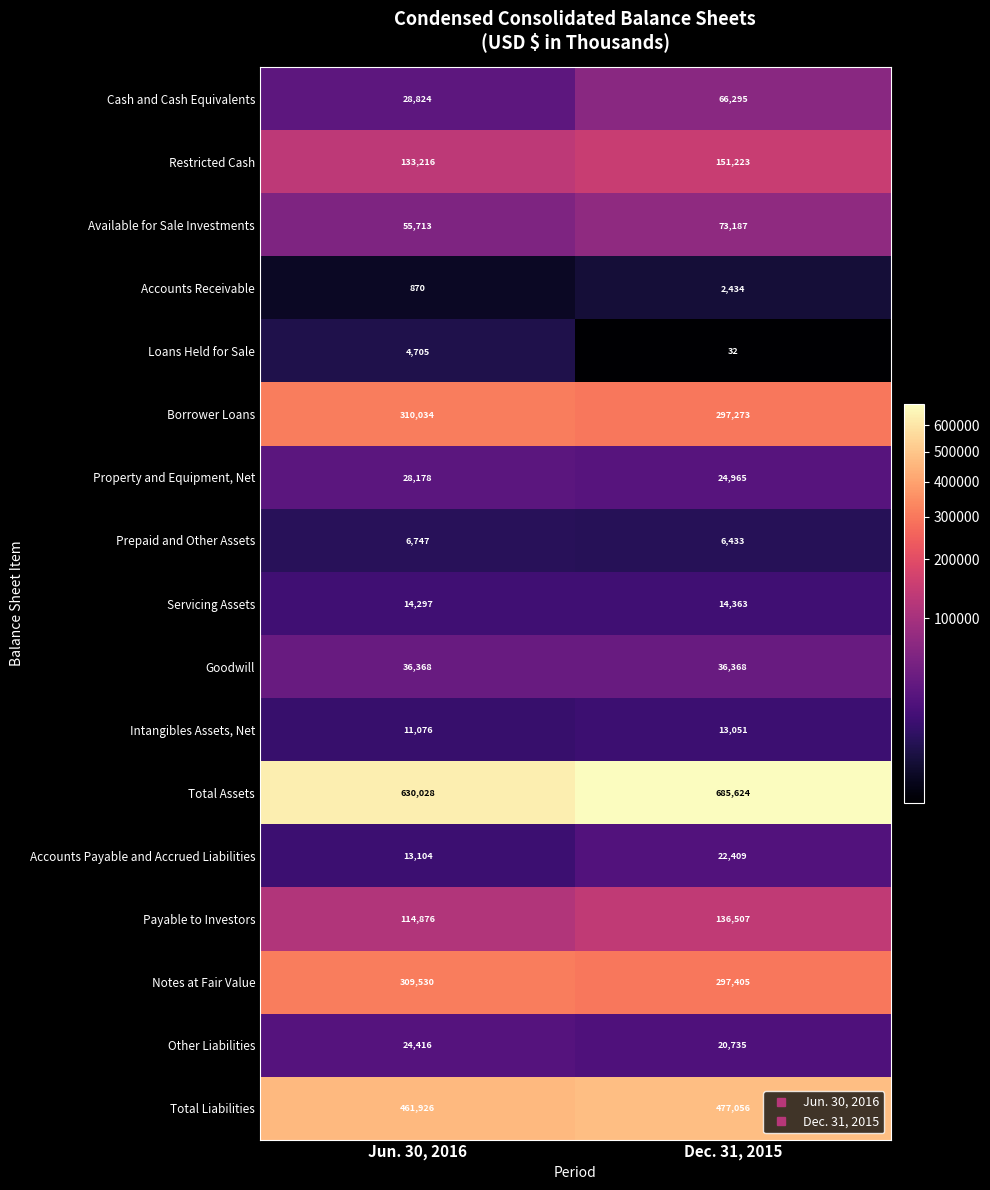

Is it true that Intangibles Assets, Net equals 18276 at Dec. 31, 2015?

False